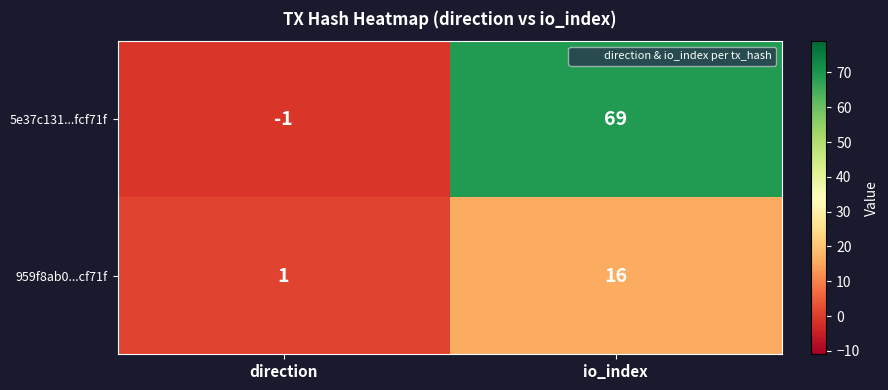

The value of 5e37c131...fcf71f at io_index is 115. True or false?

False